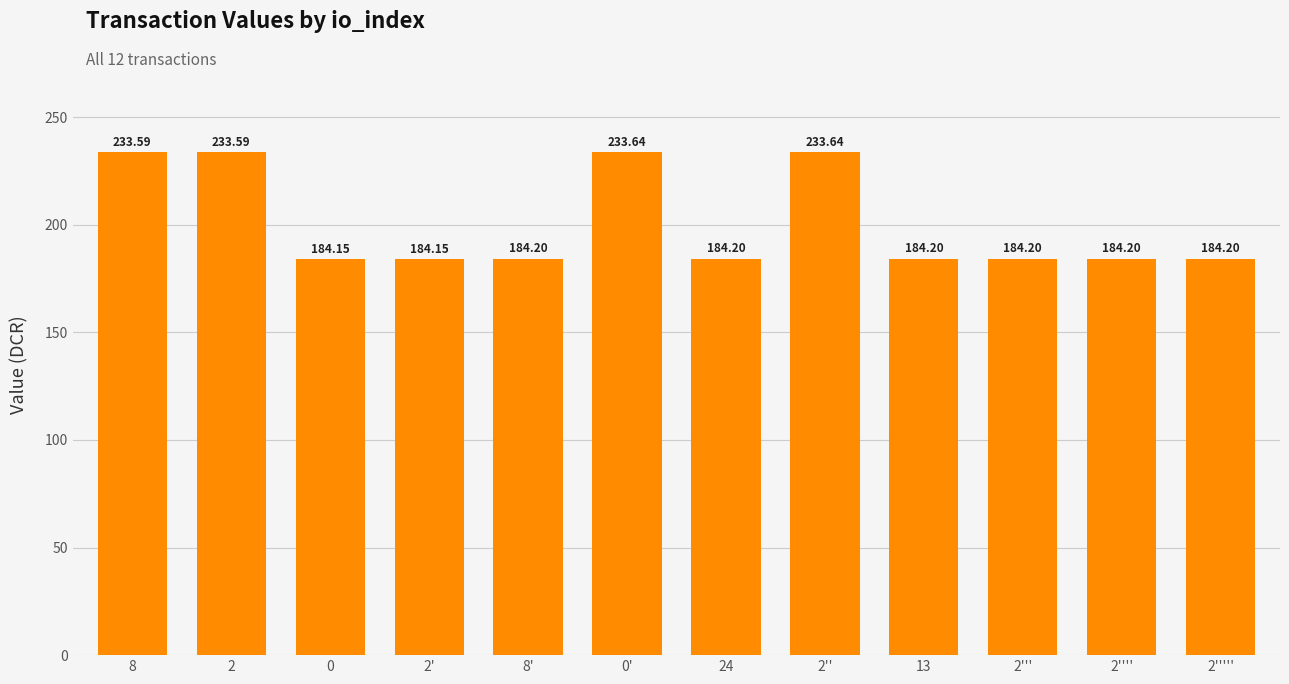

What is the ratio of the value at 2''''' to the value at 2'?

1.0